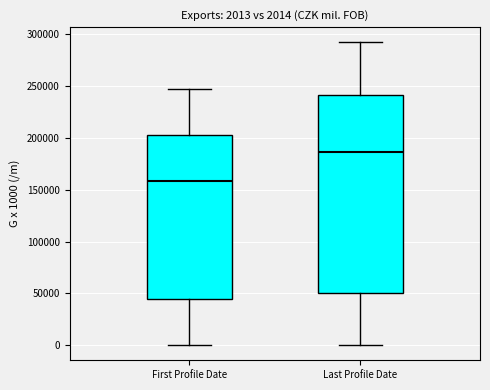

Which box is the tallest, from its lower edge to its upper edge?

Last Profile Date